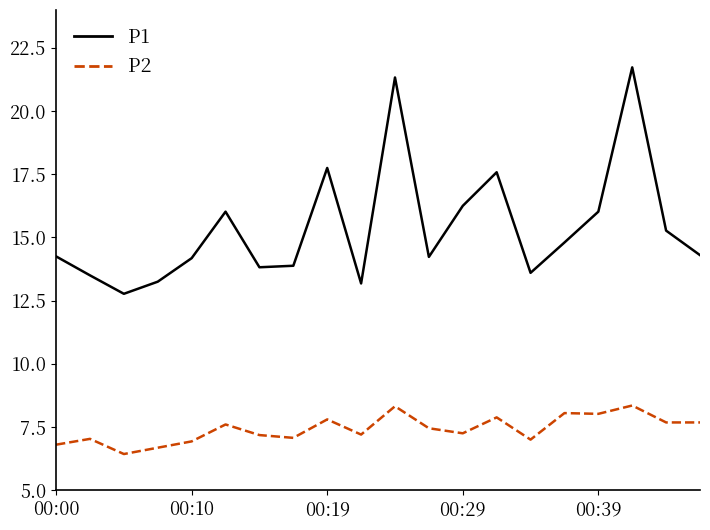

Rank the series by their average value, from lowest to highest.

P2, P1